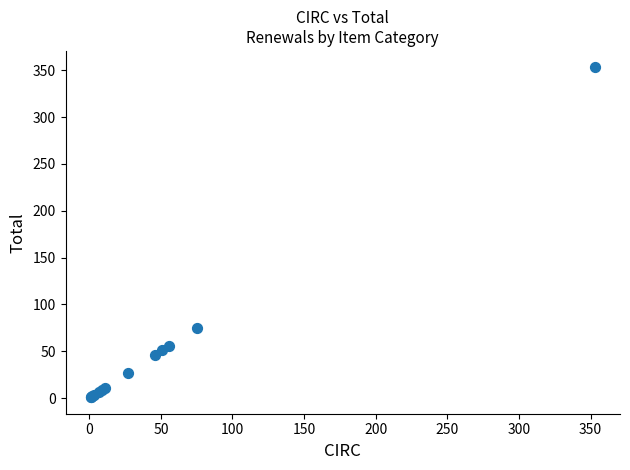

What Y value in the scatter plot is closest to 177?

75